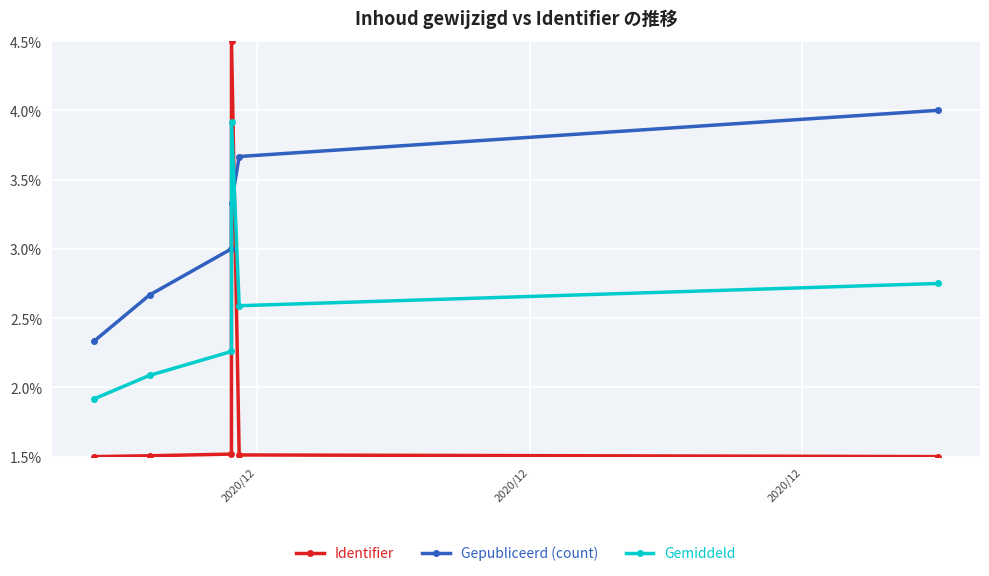

How many Identifier values are between 1 and 2?

5